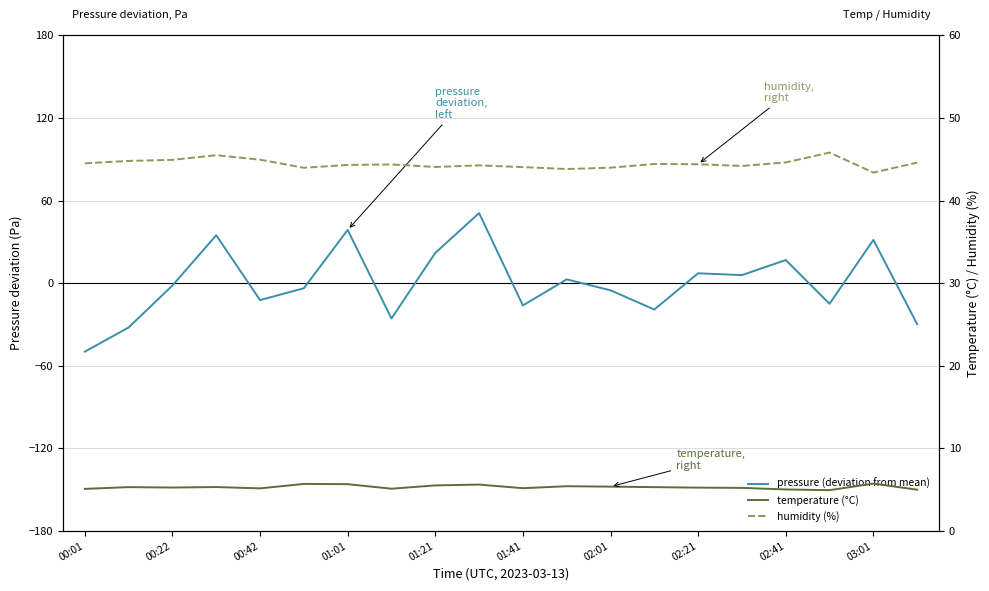

What is the sum of all humidity (%) values?

889.0